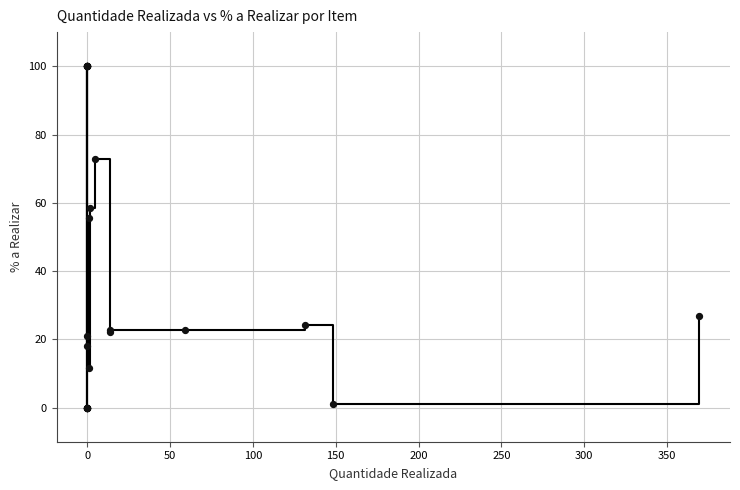

What Y value in the scatter plot is closest to 49?

55.6